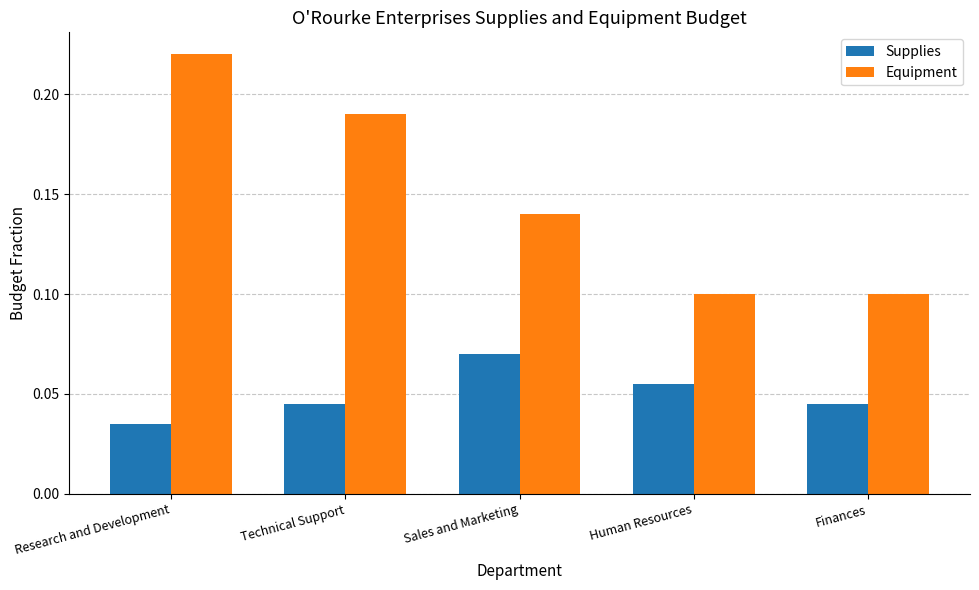

Count the Supplies values in the range 0 to 1.

5